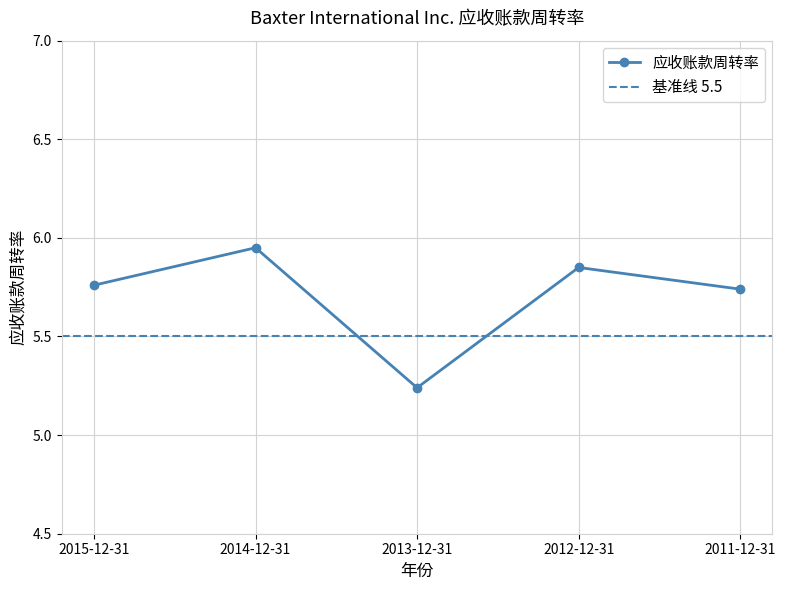

What is the approximate value at 2013-12-31?

5.2